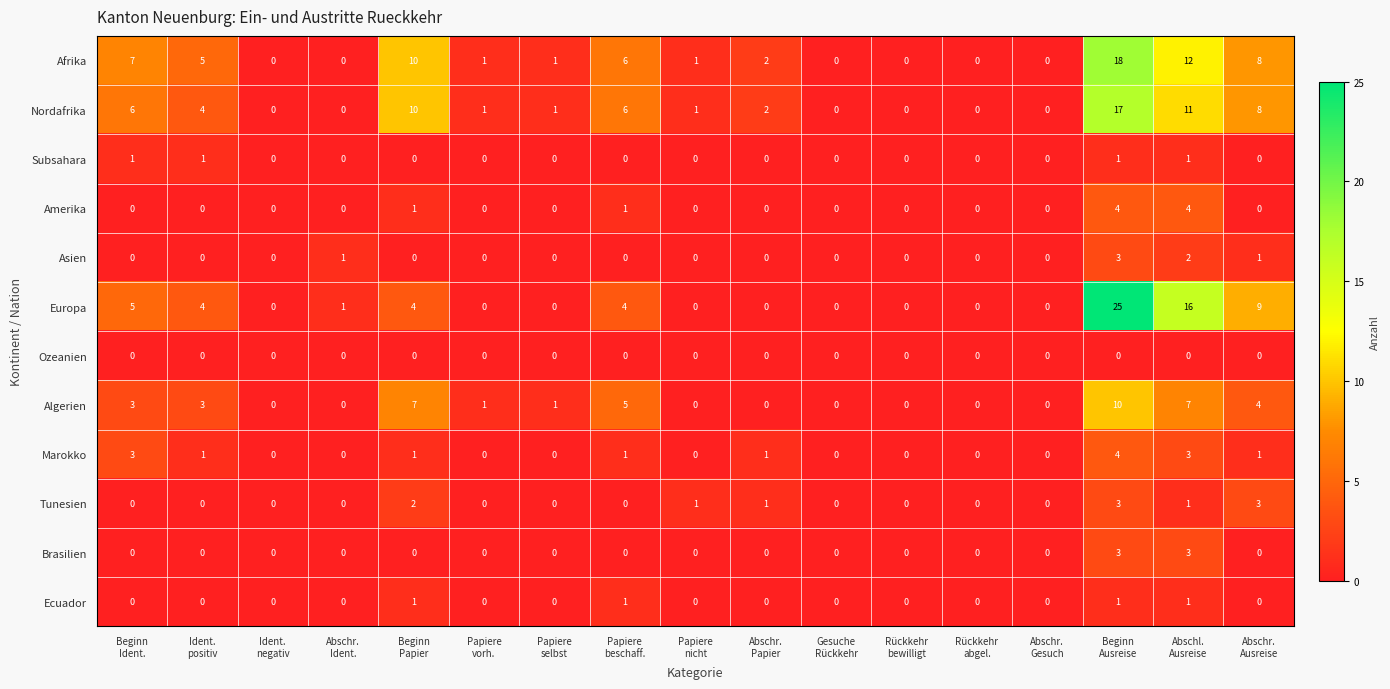

Which series has the largest range (max minus min)?

Europa